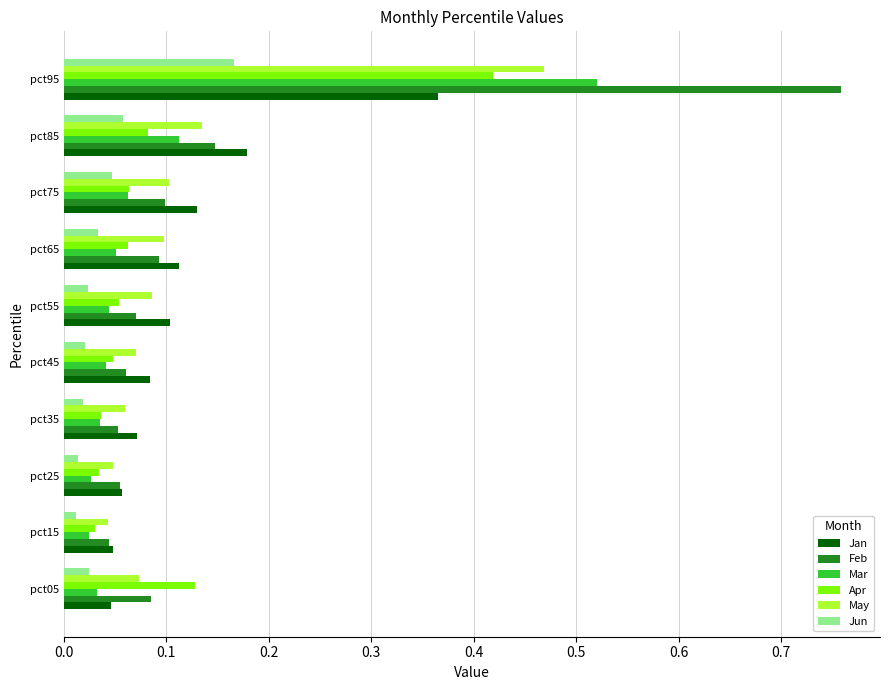

What is the sum of all Mar values?

1.0